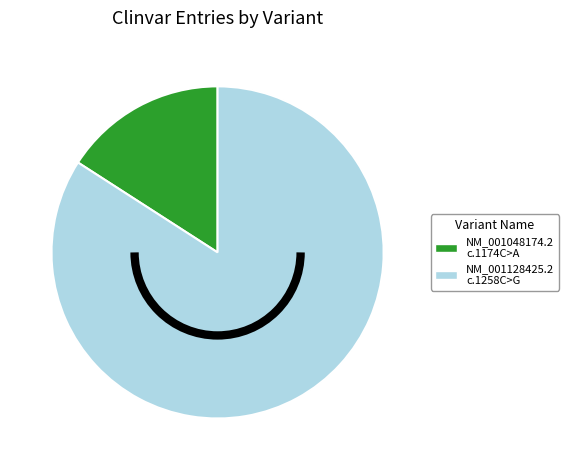

Is there a majority slice in this chart?

Yes